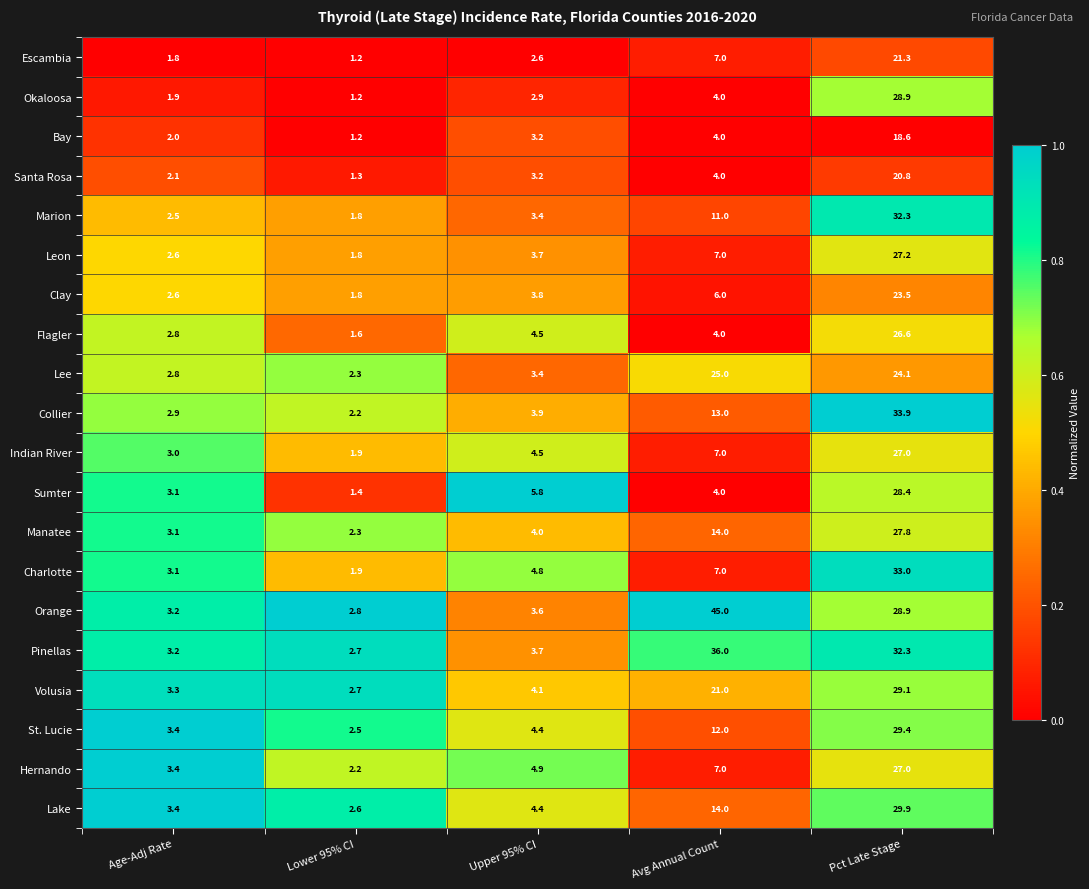

The value of Sumter at Avg Annual Count is 5.6. True or false?

False